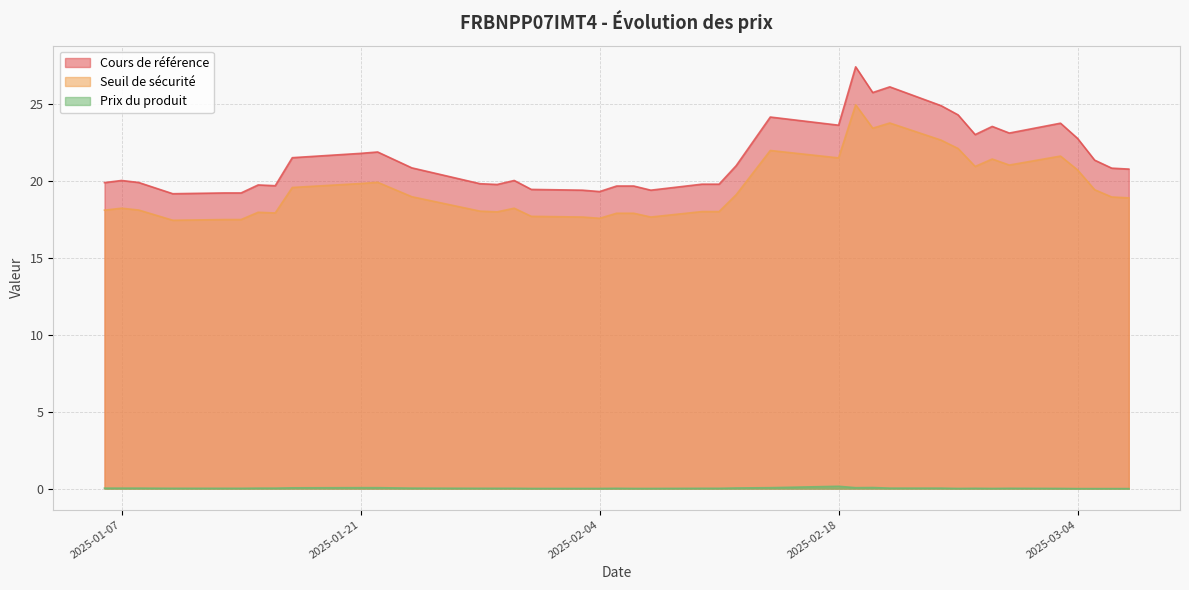

At which label does Prix du produit reach its peak?

2025-02-18